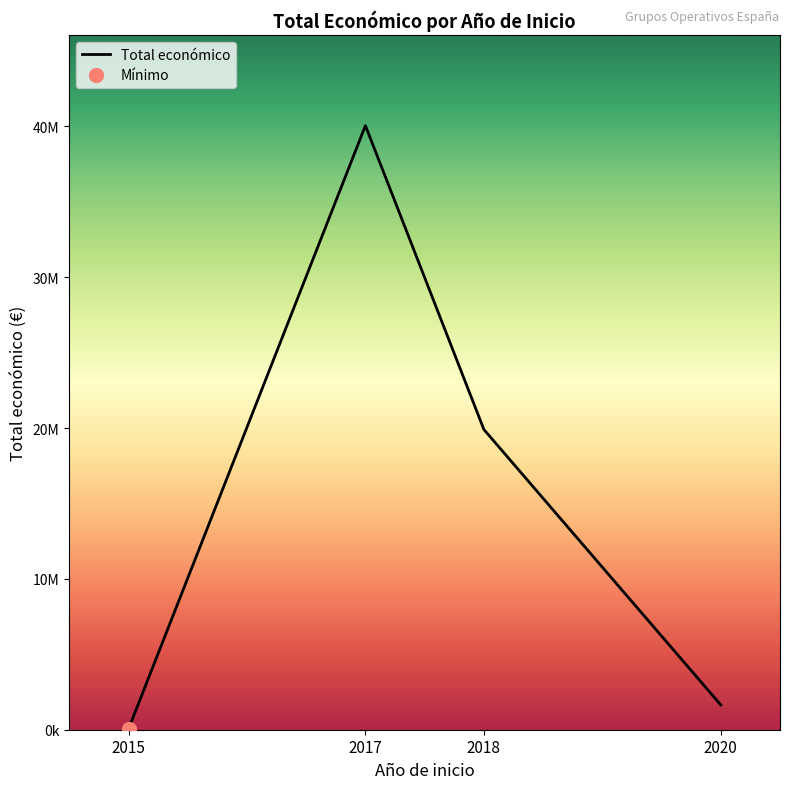

What is the change in value from 2015 to 2017?

+39996177